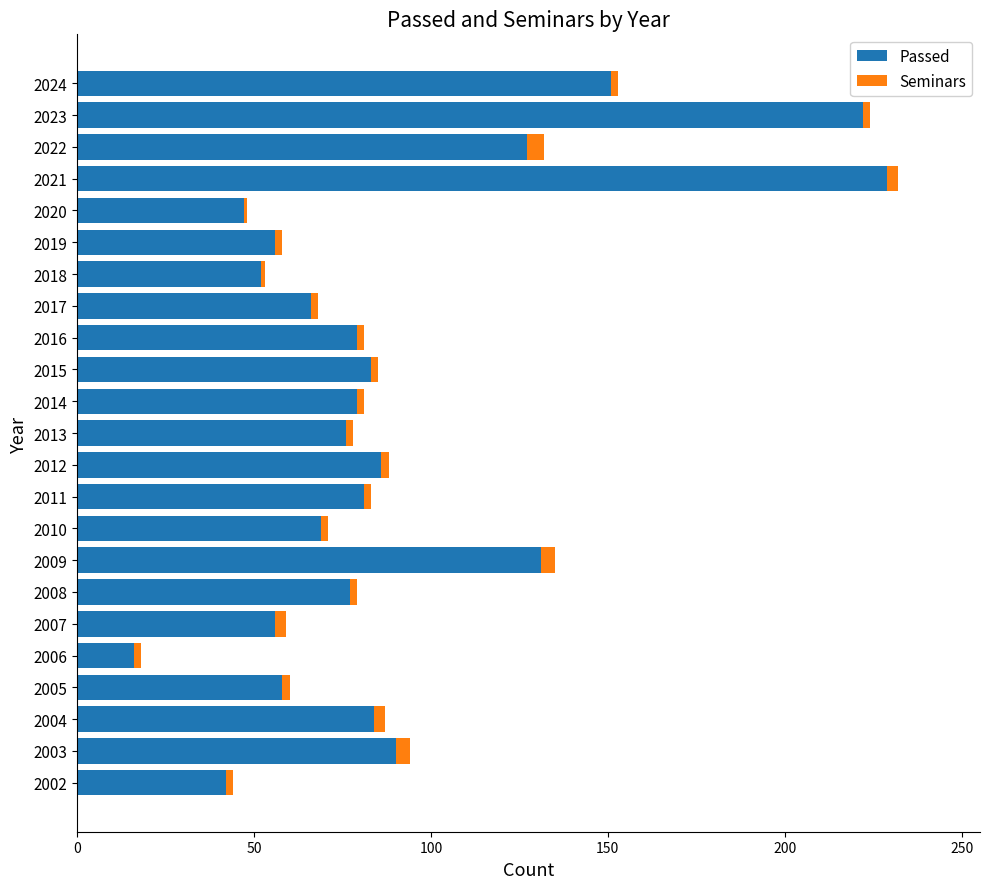

What are all the series names shown in the legend?

Passed, Seminars